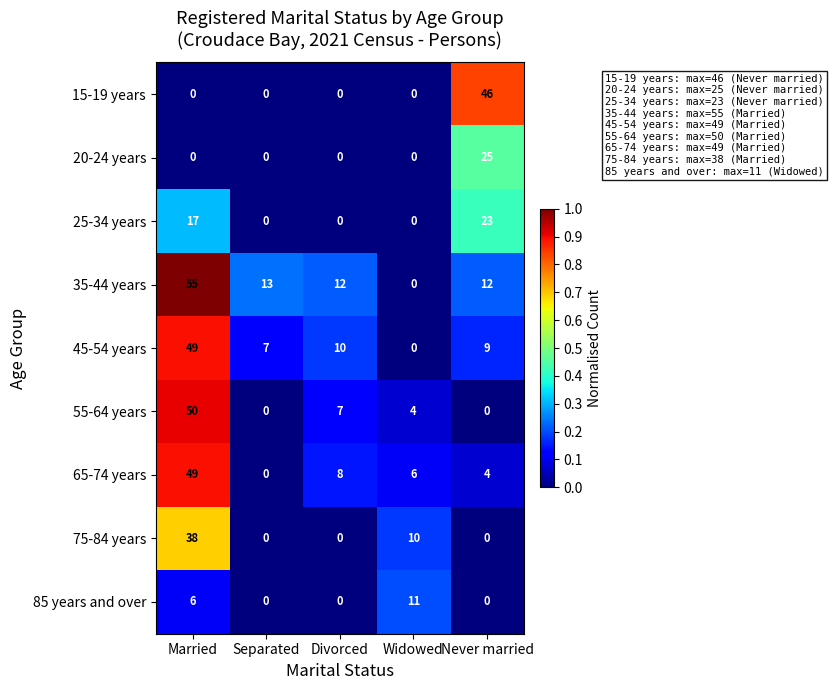

True or false: 65-74 years has a value of 4 at Divorced.

False